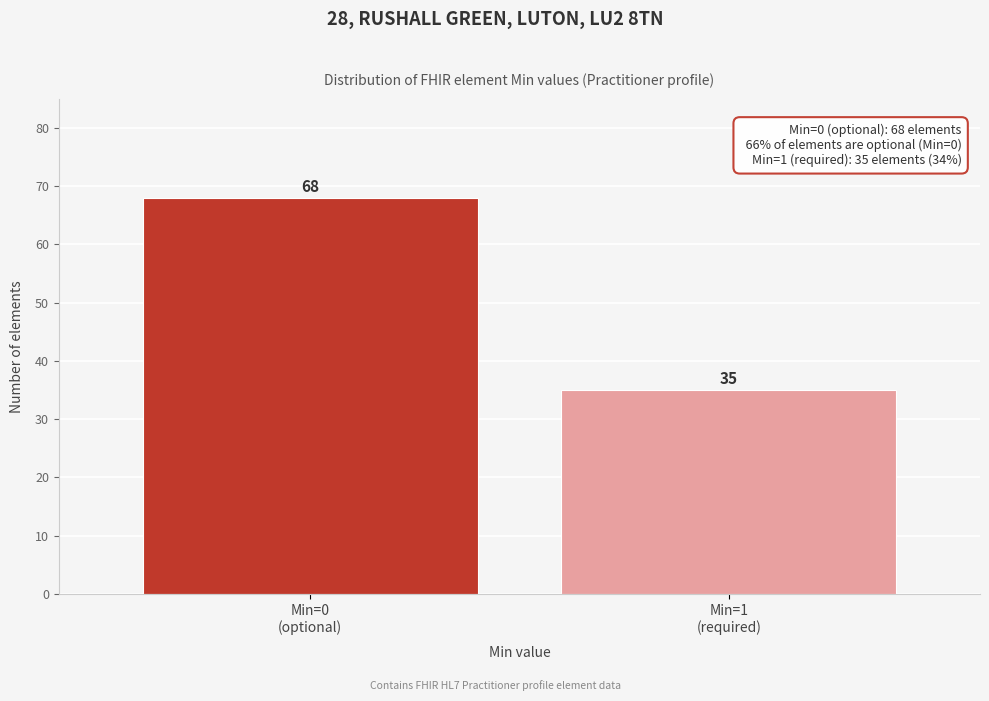

Reading left to right, list all the values displayed in this chart.

68	35